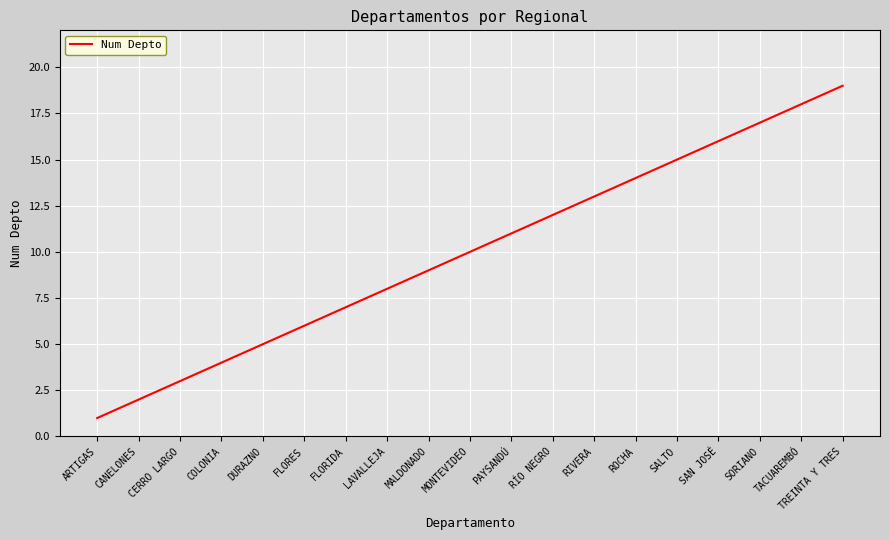

What is the difference between the maximum and minimum values?

18